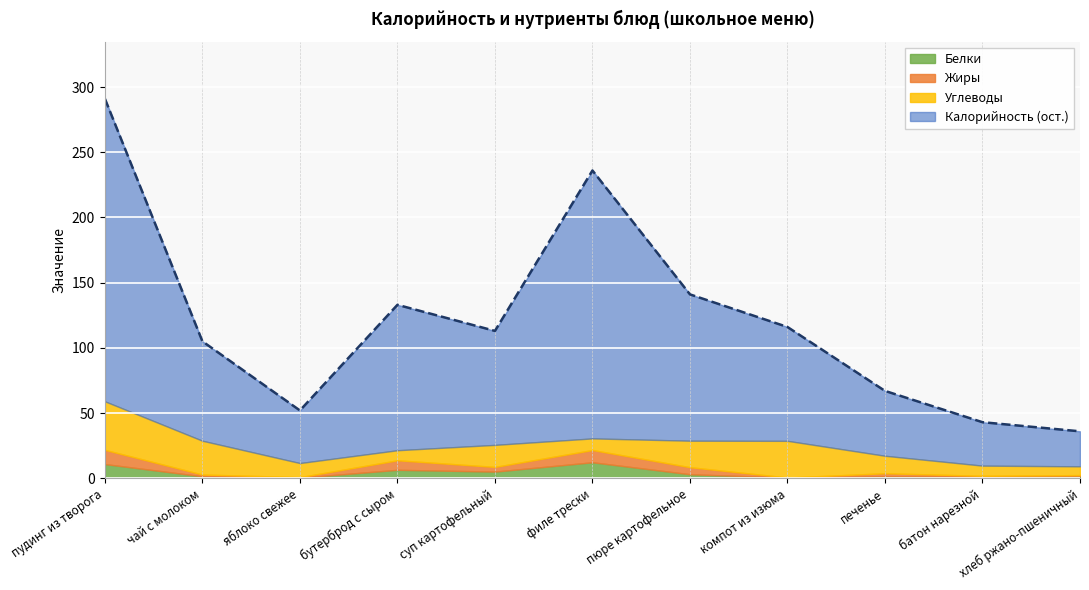

Count the number of data series in this chart.

4